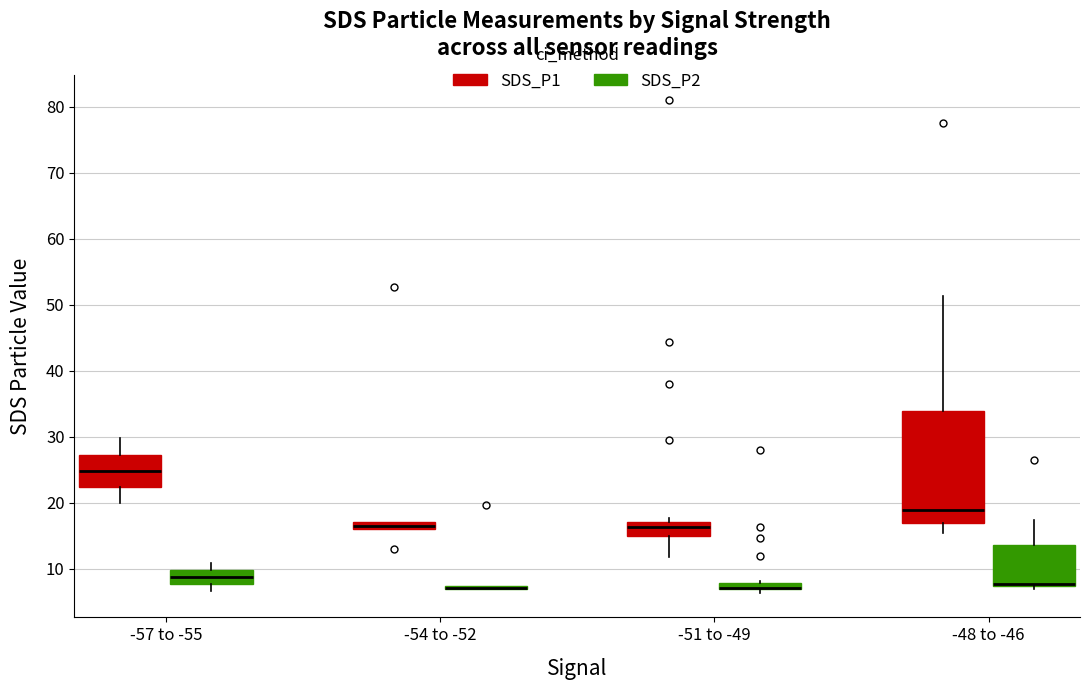

Where is the upper edge of the box for -57 to -55 (SDS_P2) on the y-axis? The values are not printed on the chart, so give them approximately, as read against the axis.

10